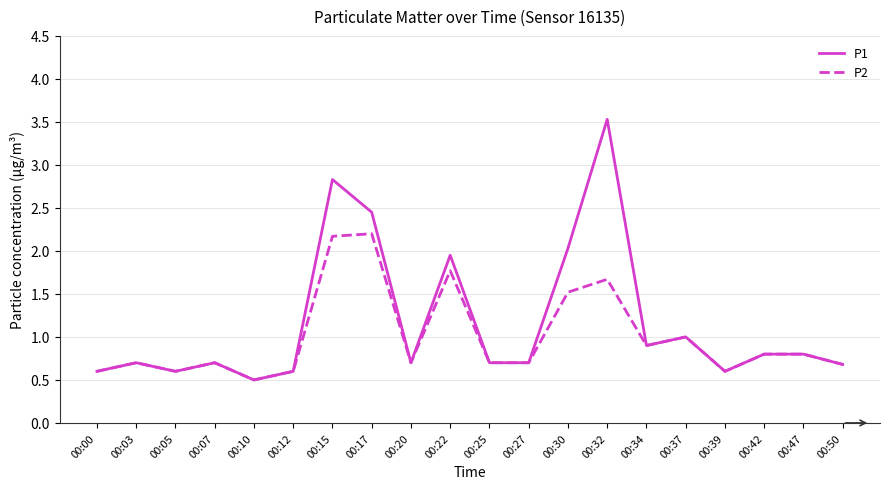

At which category is the sum across all series the highest?

00:32